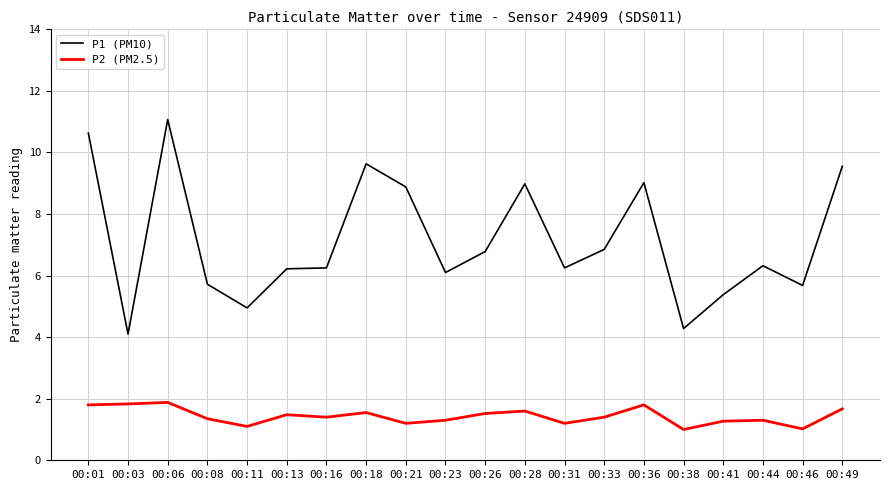

Is it true that P2 (PM2.5) equals 2.1 at 00:28?

False